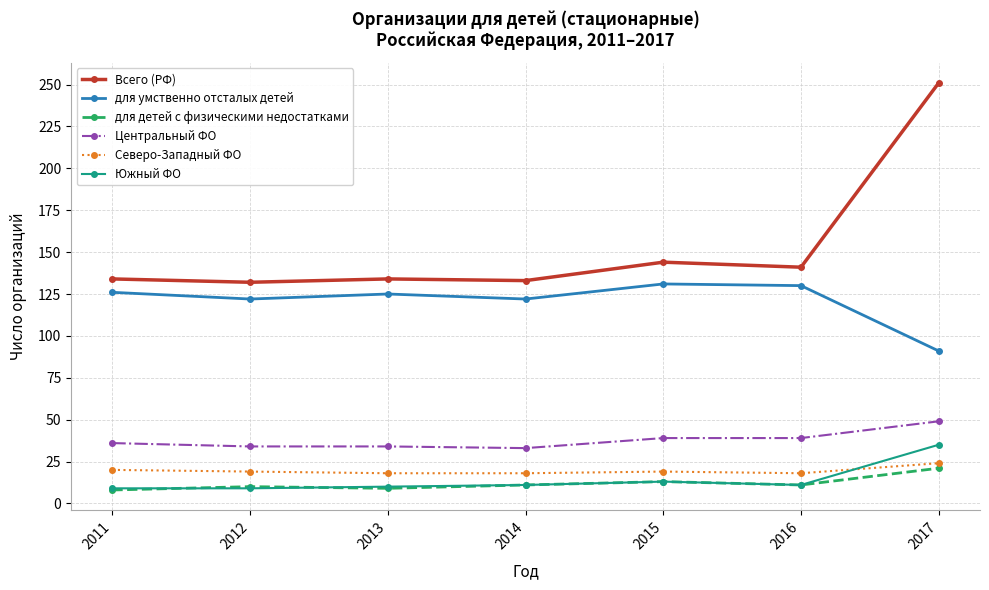

Which series has the largest range (max minus min)?

Всего (РФ)